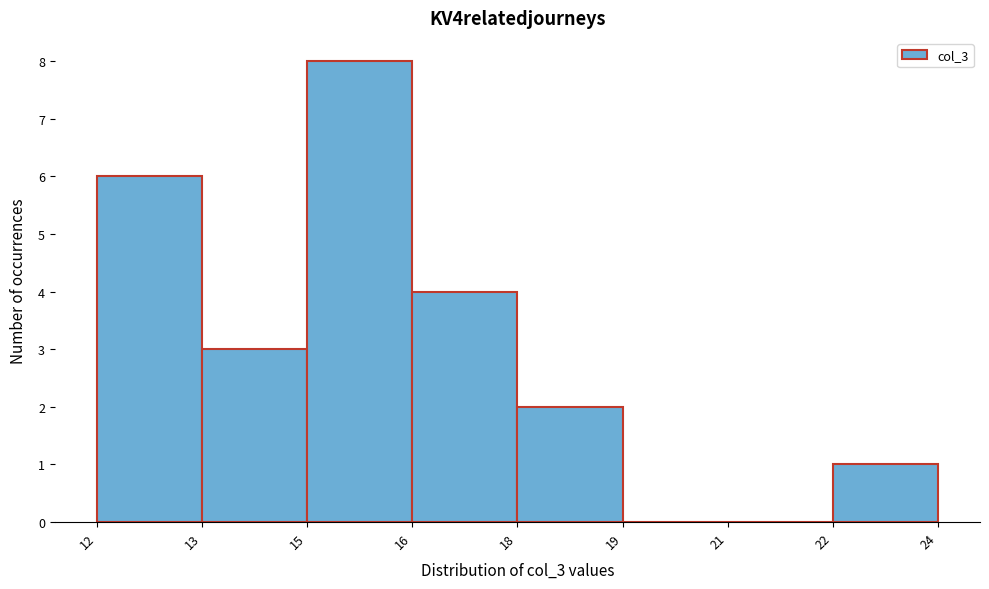

Reading left to right, extract all data points from this chart.

12=6	13=3	15=8	16=4	18=2	19=0	21=0	22=1